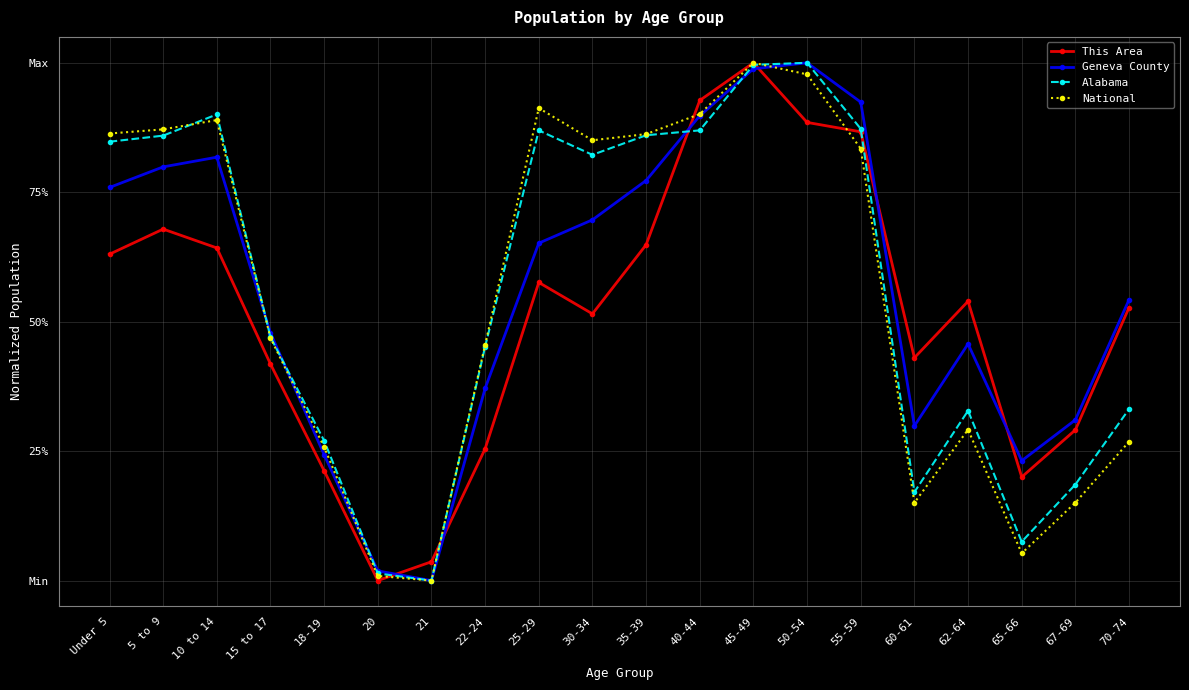

Does the chart have visible grid lines?

Yes